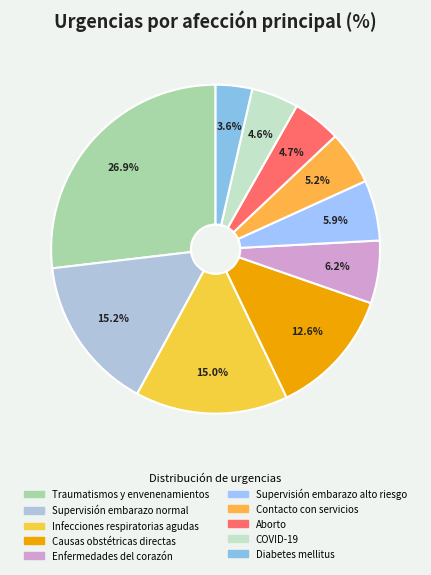

True or false: Contacto con servicios accounts for 5% of the total.

True